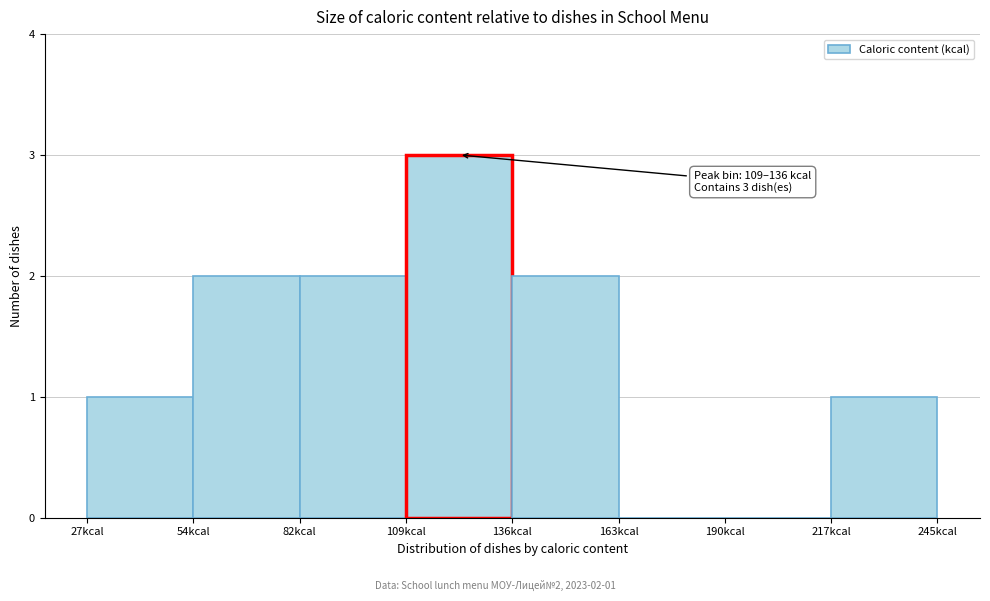

Which range on the x-axis has the tallest bar?

110 to 135